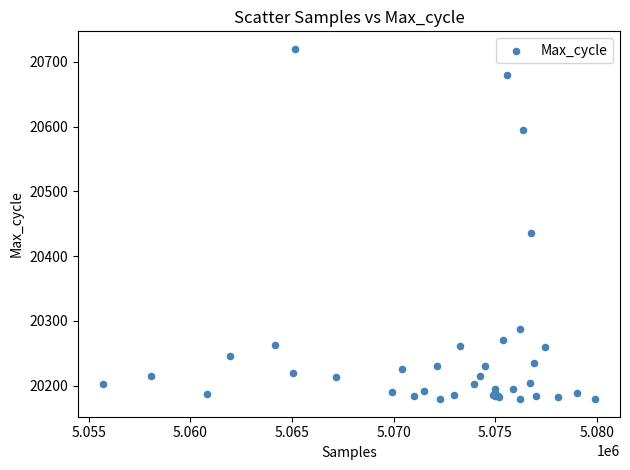

What Y value in the scatter plot is closest to 20449?

20436